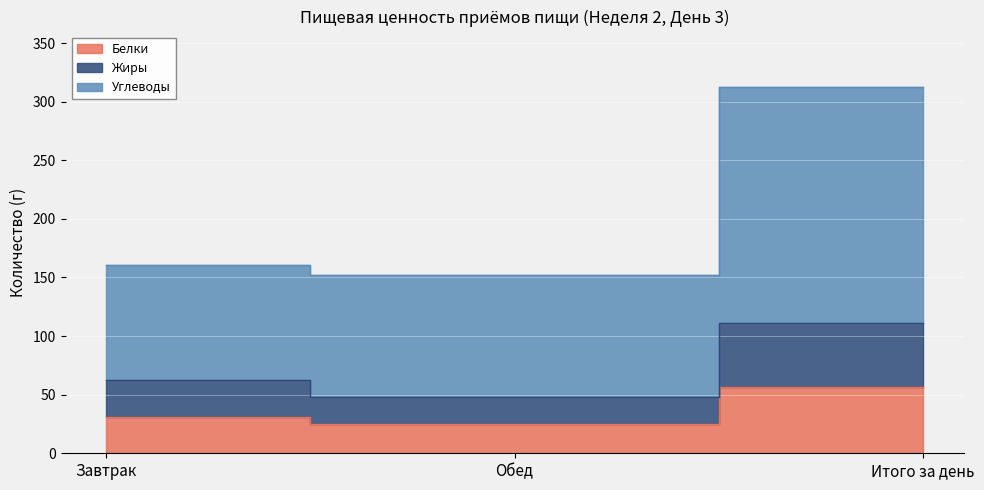

What is the label of the 2nd point from the left?

Обед